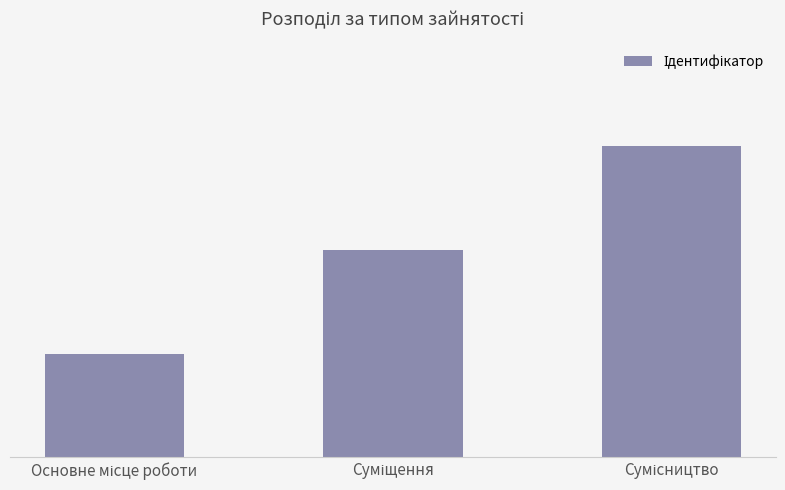

What is the smallest value displayed?

1